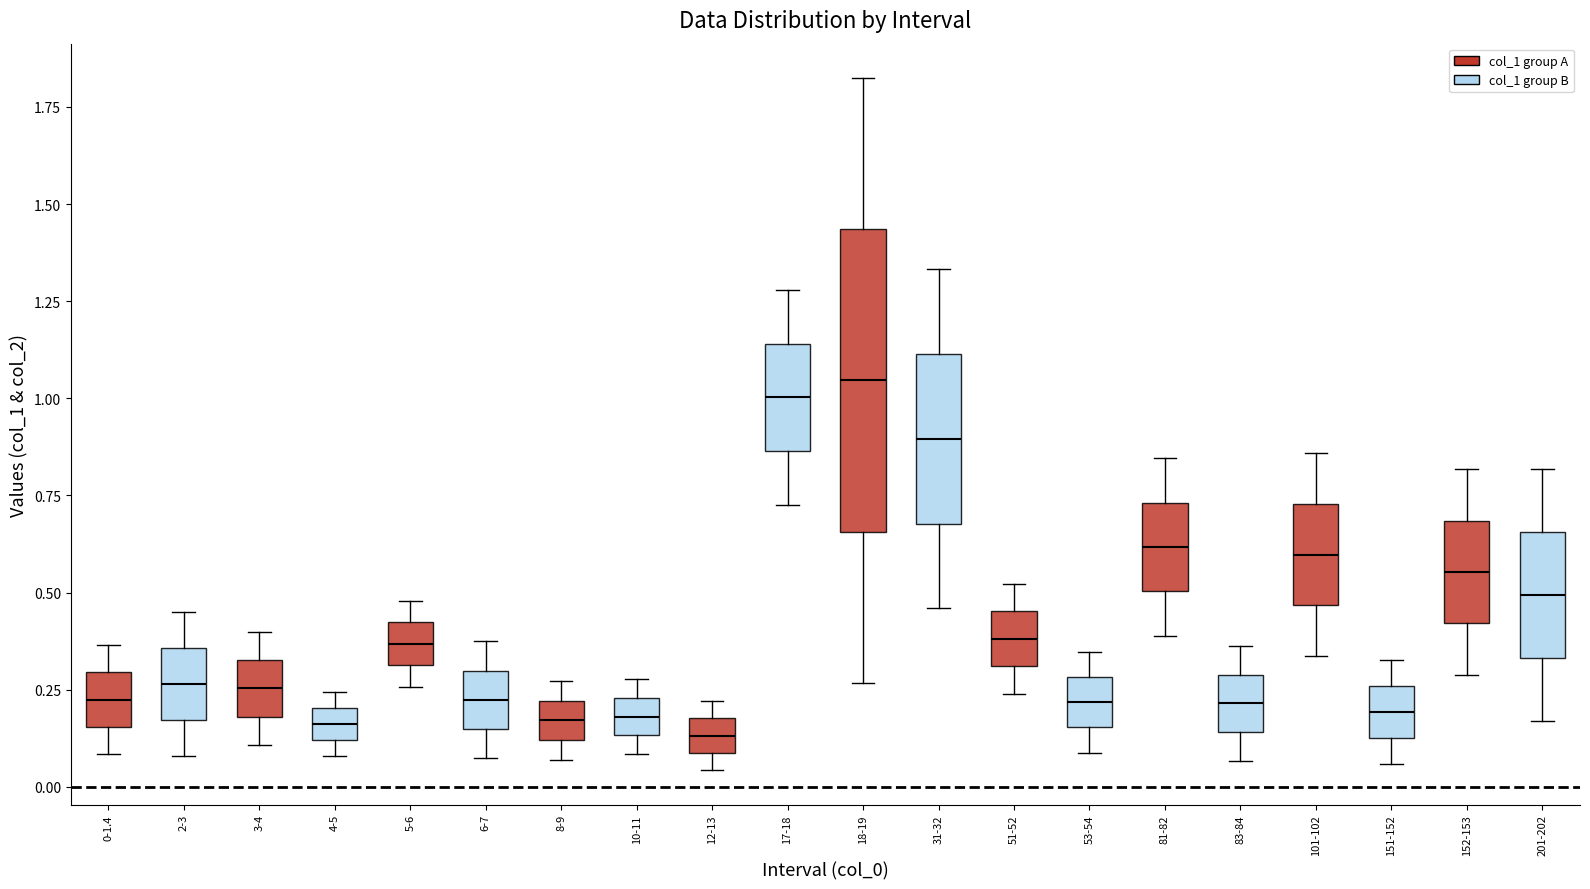

Reading left to right, transcribe this box plot: for each box, give where its median line is, the range the box spans, and where its two whiskers end, as read against the y-axis. The values are not printed on the chart, so give them approximately, as read against the axis.

0-1.4: median 0.20, box 0.15 to 0.30, whiskers 0.10 to 0.35
2-3: median 0.25, box 0.15 to 0.35, whiskers 0.10 to 0.45
3-4: median 0.25, box 0.20 to 0.35, whiskers 0.10 to 0.40
4-5: median 0.15, box 0.10 to 0.20, whiskers 0.10 (just below the box's lower edge) to 0.25
5-6: median 0.35, box 0.30 to 0.40, whiskers 0.25 to 0.50
6-7: median 0.20, box 0.15 to 0.30, whiskers 0.05 to 0.35
8-9: median 0.15, box 0.10 to 0.20, whiskers 0.05 to 0.25
10-11: median 0.20, box 0.15 to 0.25, whiskers 0.10 to 0.30
12-13: median 0.15, box 0.10 to 0.20, whiskers 0.05 to 0.20 (just above the box's upper edge)
17-18: median 1.00, box 0.85 to 1.15, whiskers 0.75 to 1.30
18-19: median 1.05, box 0.65 to 1.45, whiskers 0.25 to 1.80
31-32: median 0.90, box 0.70 to 1.10, whiskers 0.45 to 1.35
51-52: median 0.40, box 0.30 to 0.45, whiskers 0.25 to 0.50
53-54: median 0.20, box 0.15 to 0.30, whiskers 0.10 to 0.35
81-82: median 0.60, box 0.50 to 0.75, whiskers 0.40 to 0.85
83-84: median 0.20, box 0.15 to 0.30, whiskers 0.05 to 0.35
101-102: median 0.60, box 0.45 to 0.75, whiskers 0.35 to 0.85
151-152: median 0.20, box 0.15 to 0.25, whiskers 0.05 to 0.35
152-153: median 0.55, box 0.40 to 0.70, whiskers 0.30 to 0.80
201-202: median 0.50, box 0.35 to 0.65, whiskers 0.15 to 0.80